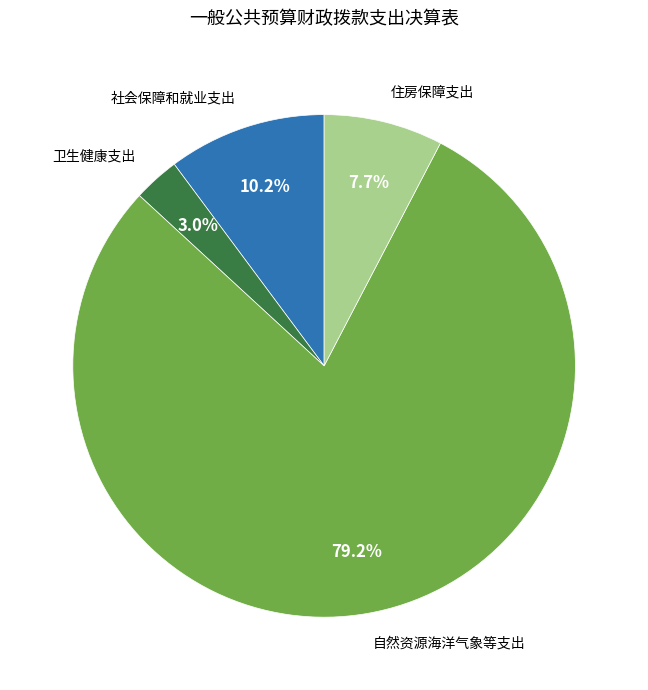

To the nearest percent, what is the difference between the 社会保障和就业支出 and 卫生健康支出 slice percentages?

7%